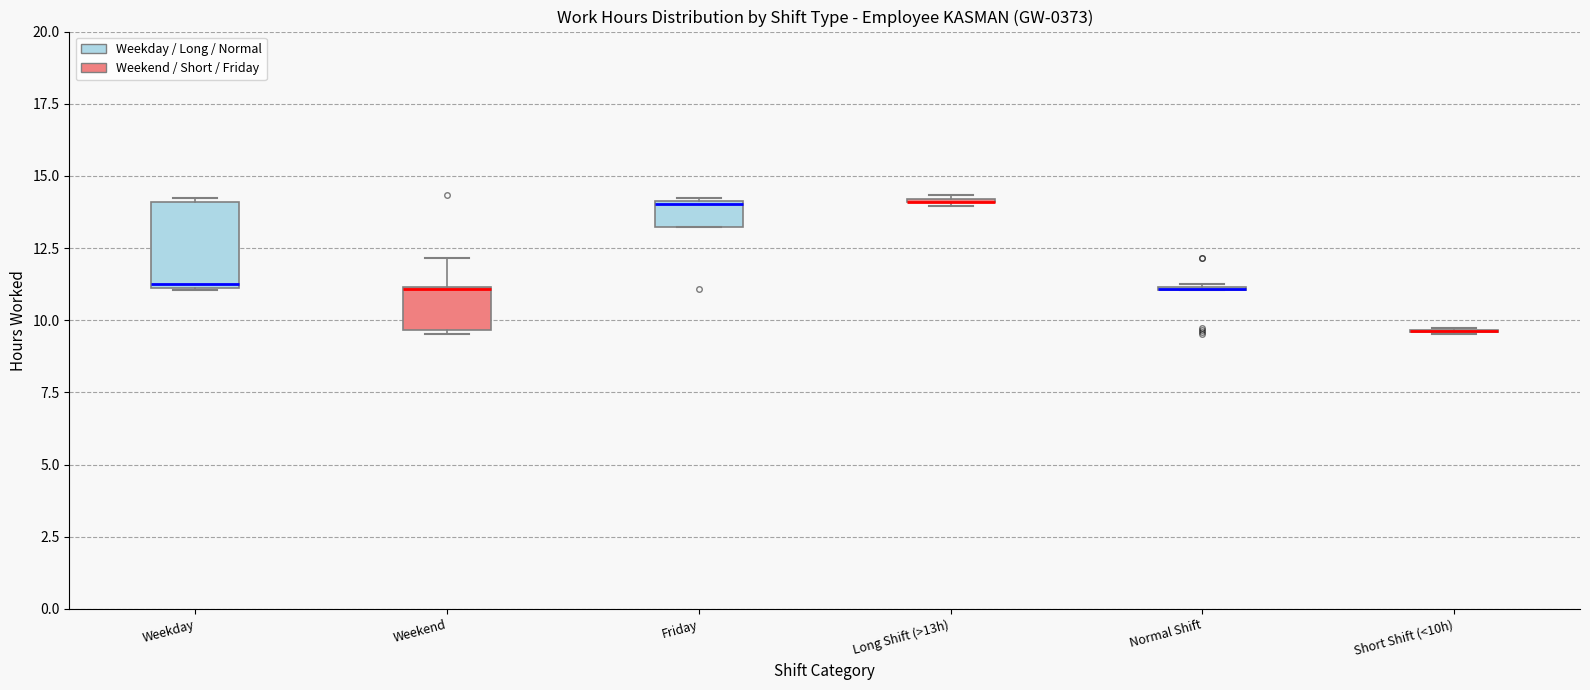

Reading left to right, transcribe this box plot: for each box, give where its median line is, the range the box spans, and where its two whiskers end, as read against the y-axis. The values are not printed on the chart, so give them approximately, as read against the axis.

Weekday: median 11.0, box 11.0 to 14.0, whiskers 11.0 to 14.0
Weekend: median 11.0, box 9.5 to 11.0, whiskers 9.5 to 12.0
Friday: median 14.0, box 13.0 to 14.0, whiskers 13.0 to 14.0
Long Shift (>13h): box collapsed to a line at 14.0, whiskers 14.0 to 14.5
Normal Shift: box collapsed to a line at 11.0, whiskers 11.0 to 11.0
Short Shift (<10h): box collapsed to a line at 9.5, whiskers 9.5 to 9.5